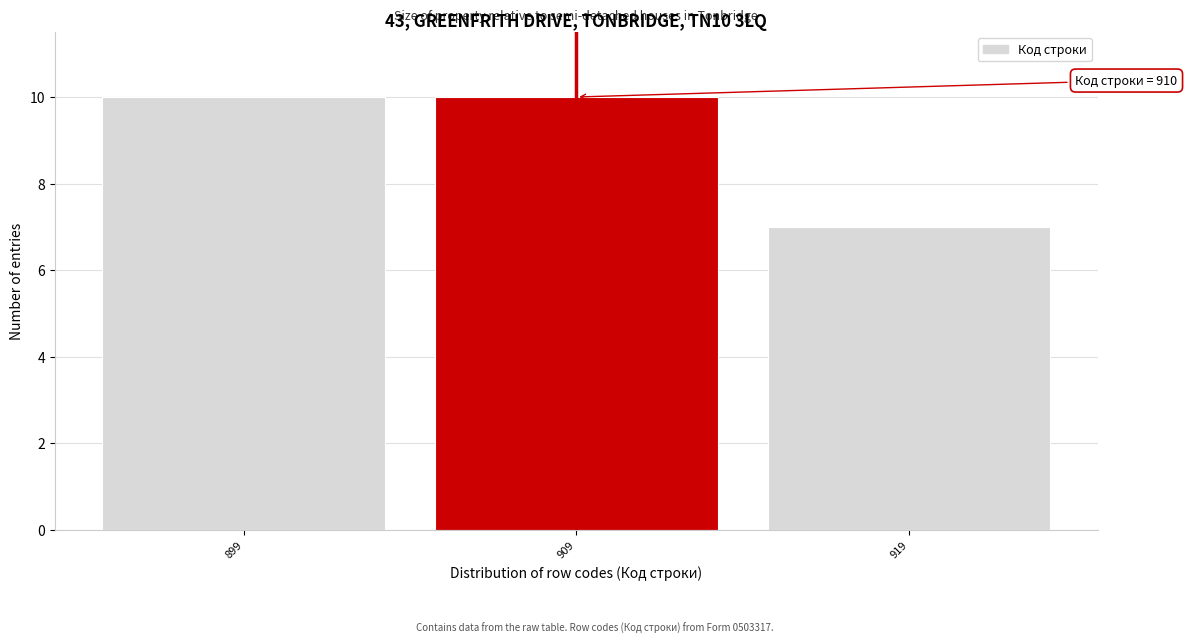

Reading left to right, transcribe all the data shown in this chart.

10	10	7